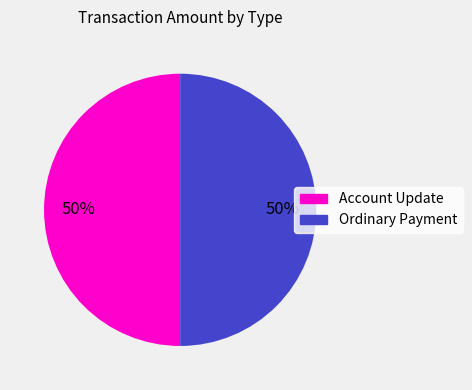

True or false: Account Update accounts for 1% of the total.

False